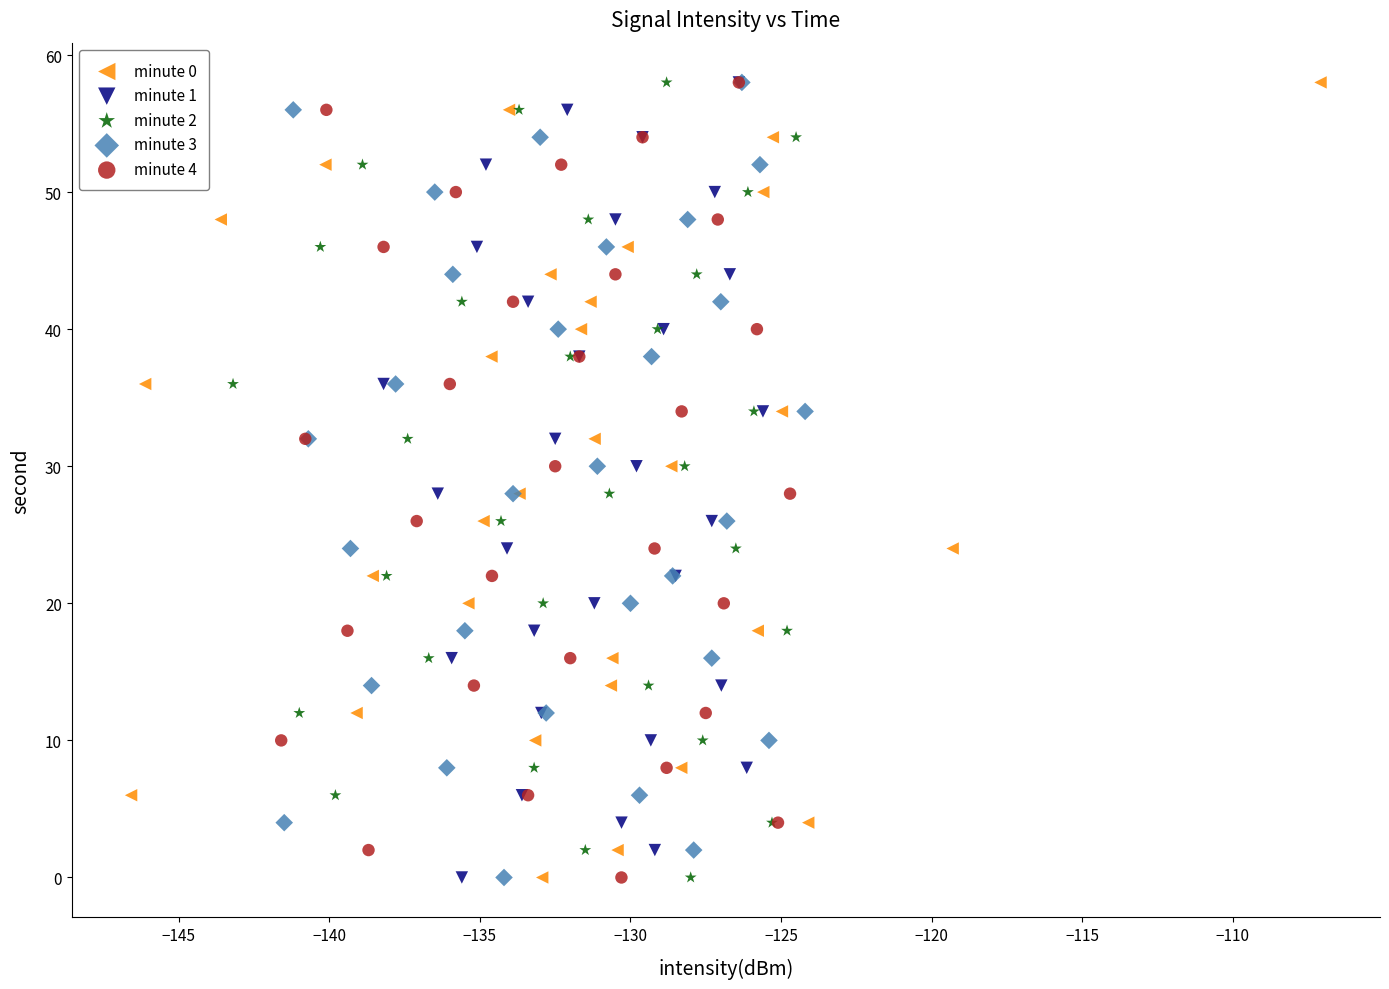

What are all the series names shown in the legend?

minute 0, minute 1, minute 2, minute 3, minute 4